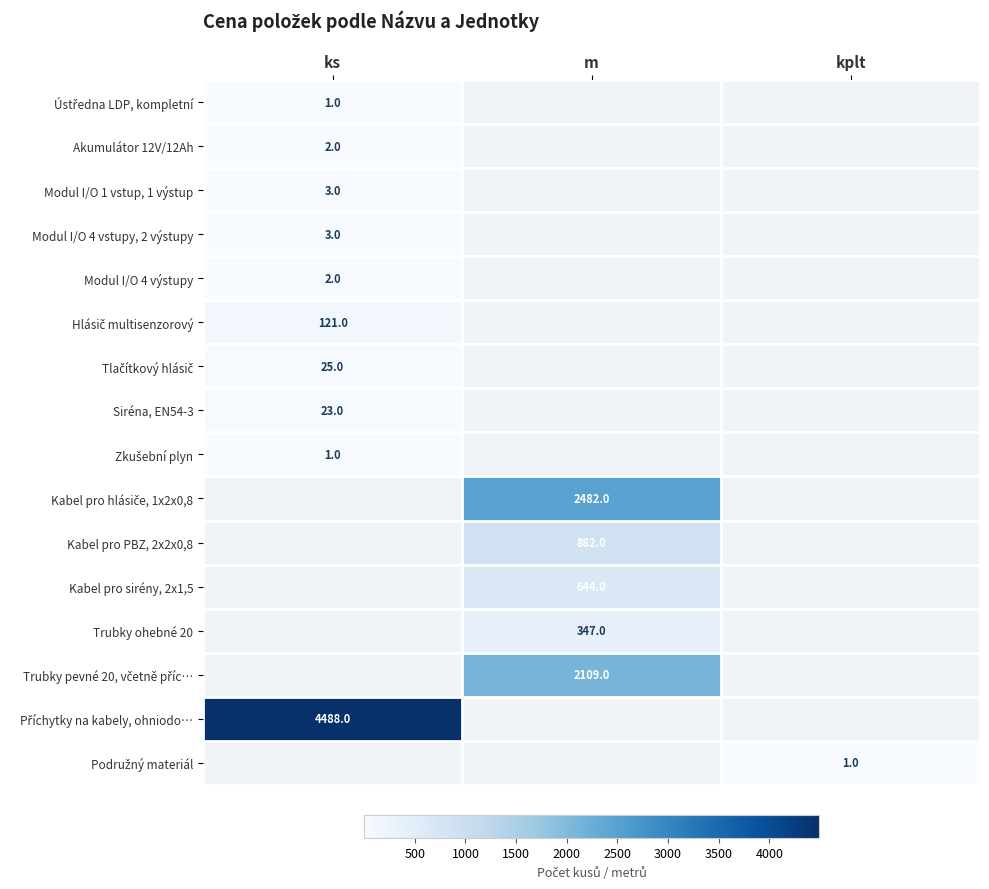

The Příchytky na kabely, ohniodo… series shows 2932 at kplt. True or false?

False